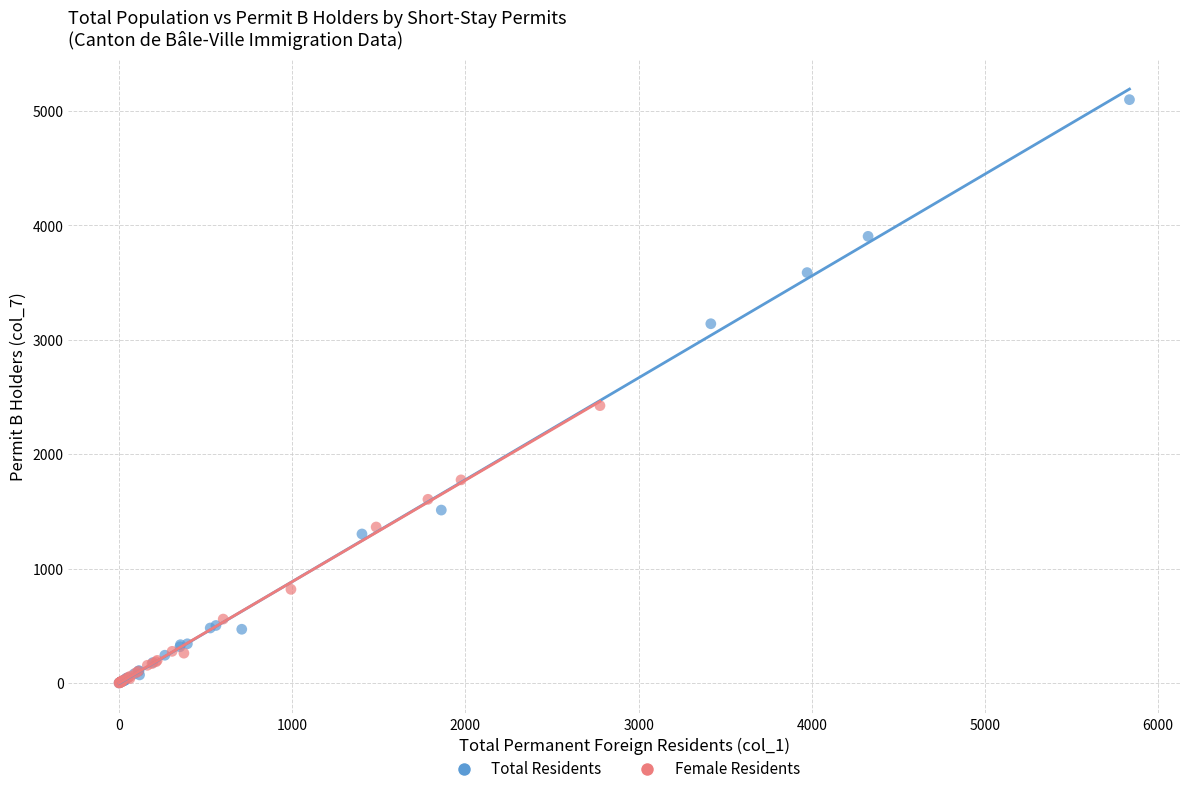

What are all the series names shown in the legend?

Total Residents, Female Residents